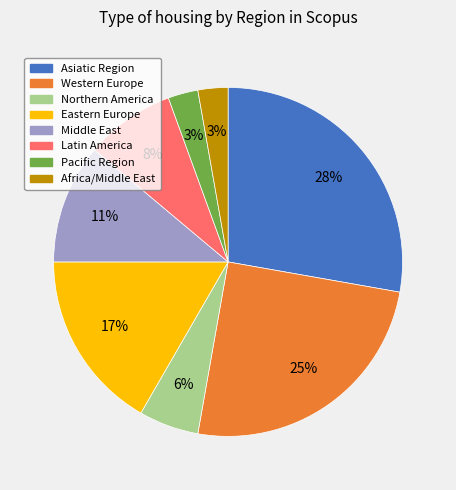

Which slice is the largest?

Asiatic Region